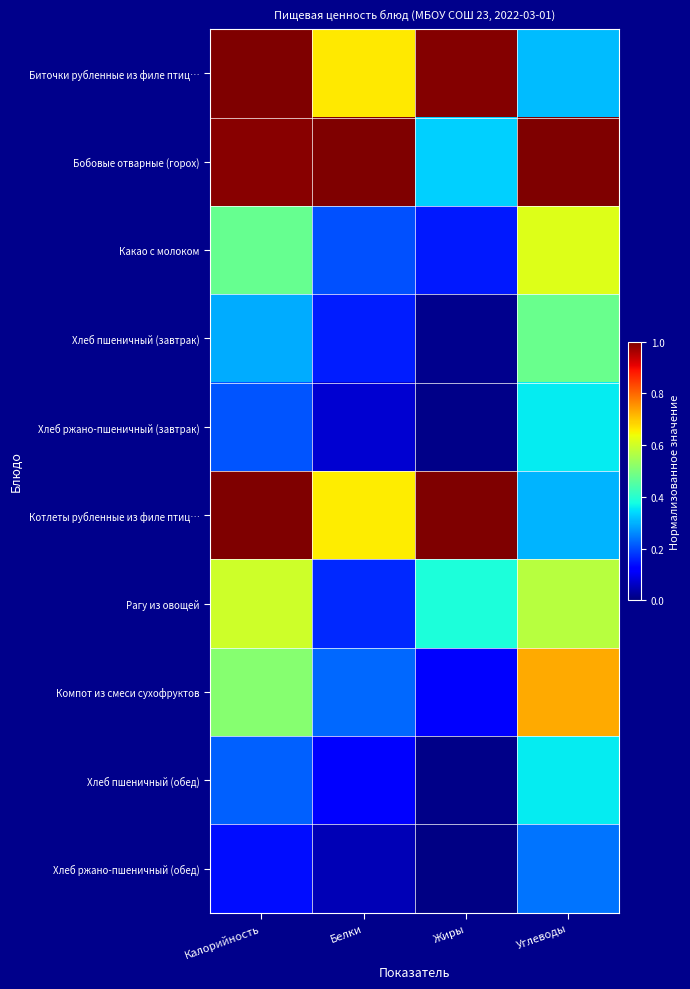

What is the greatest value displayed?

1.0